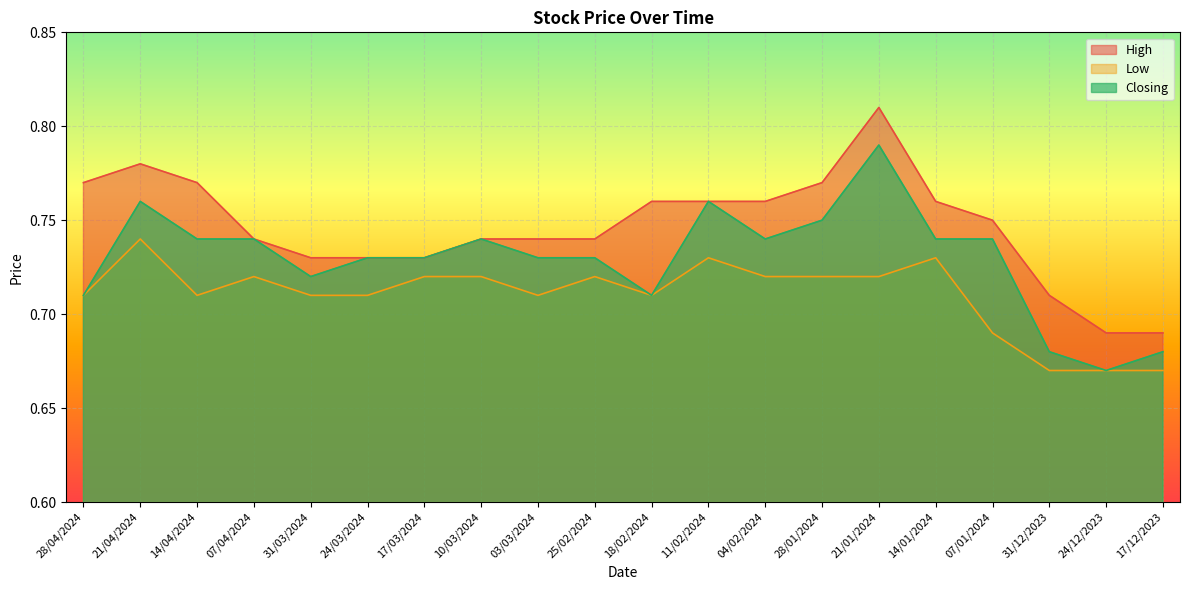

Read the Low value at 21/01/2024.

0.7